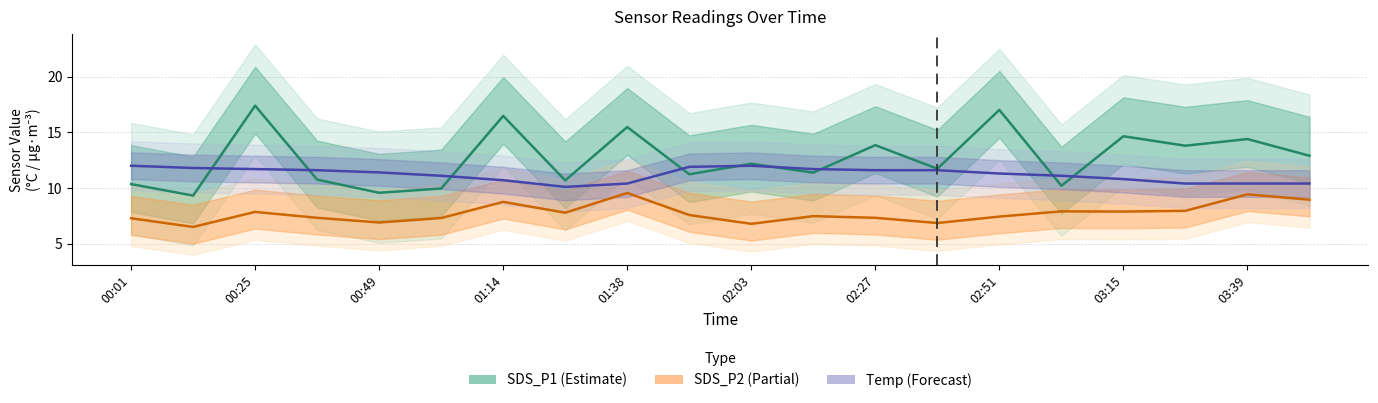

What is the total value across all series at 19?

32.2